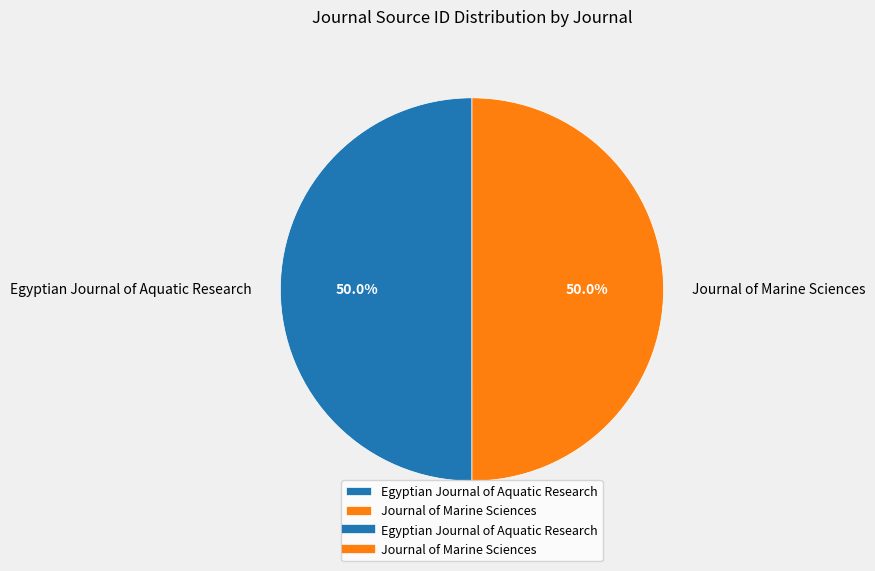

Approximately how many times larger is the value at Journal of Marine Sciences compared to Egyptian Journal of Aquatic Research?

1.0